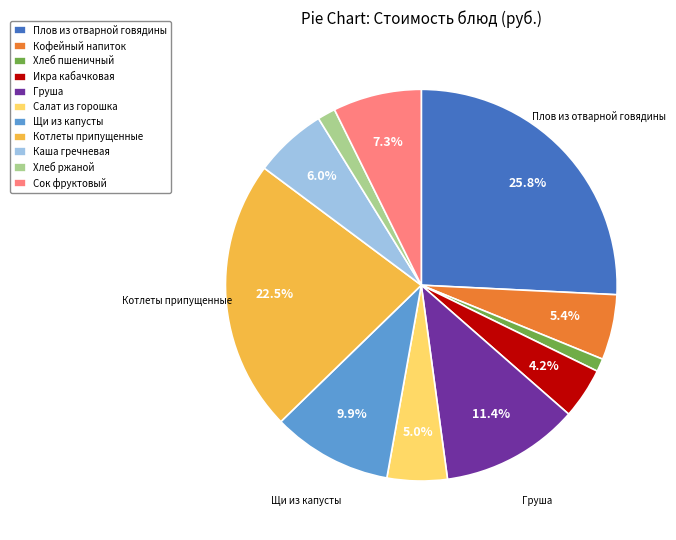

Between Икра кабачковая and Груша, which is larger?

Груша